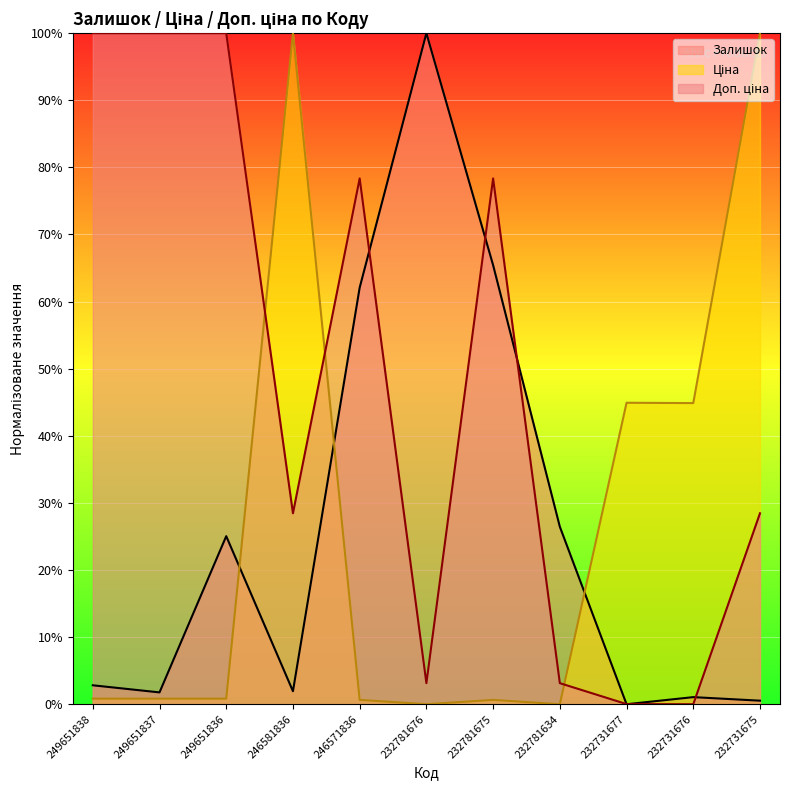

Which category has the lowest value in the Залишок series?

232731677